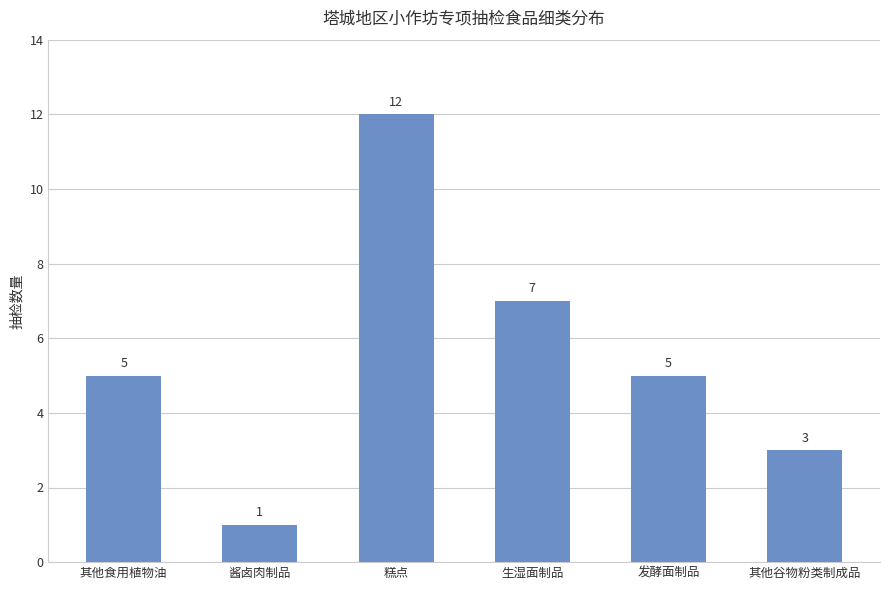

What is the difference between the maximum and minimum values?

11